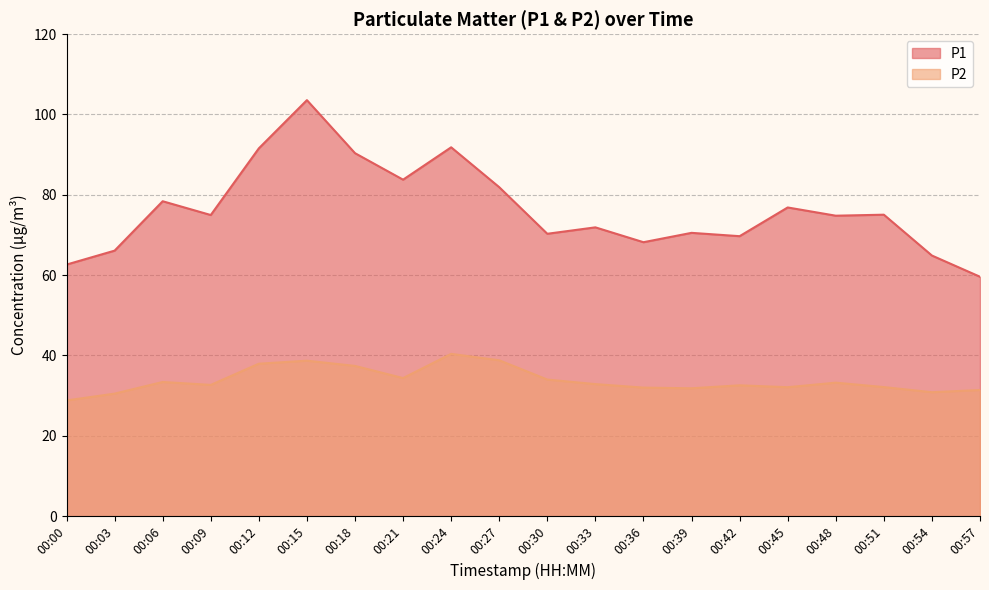

What is the approximate value of P2 at 00:45?

32.1